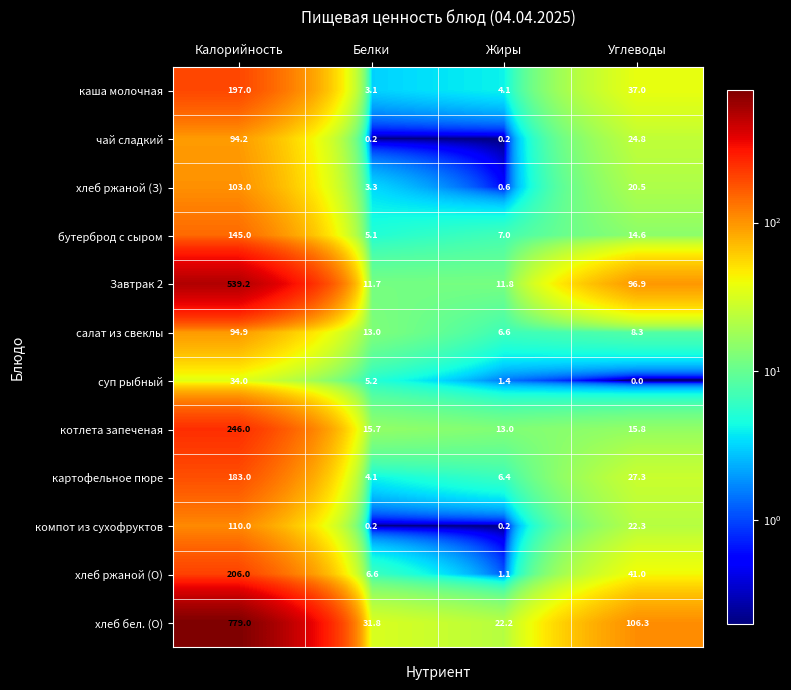

Which series changed the most between Белки and Углеводы?

Завтрак 2